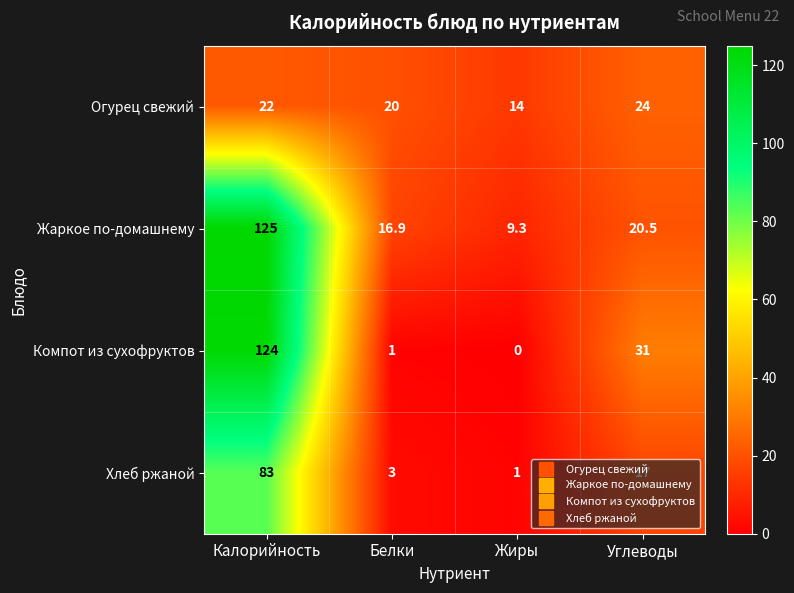

At which category is the sum across all series the highest?

Калорийность